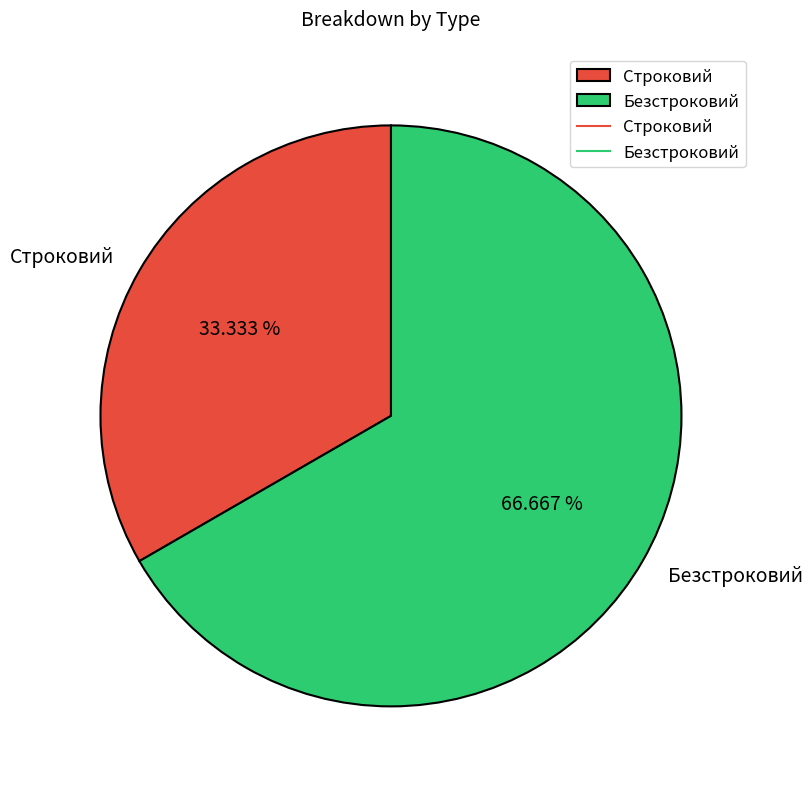

How many slices are in this pie chart?

2